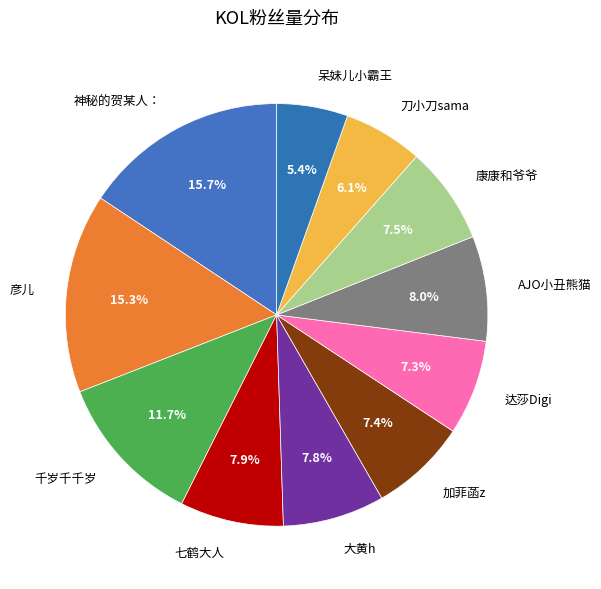

The 呆妹儿小霸王 slice represents 1% of the pie. True or false?

False